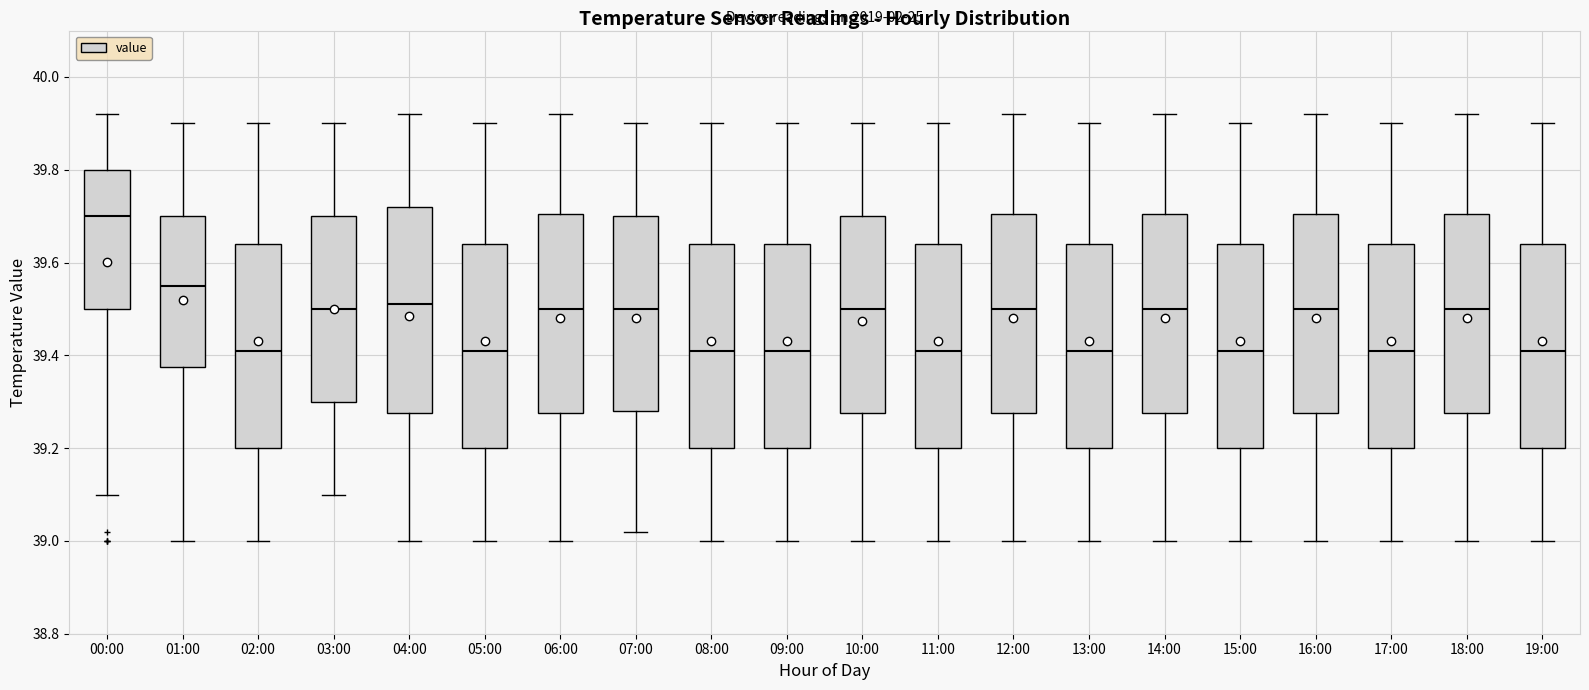

Where is the lower edge of the box for 11:00 on the y-axis? The values are not printed on the chart, so give them approximately, as read against the axis.

39.20